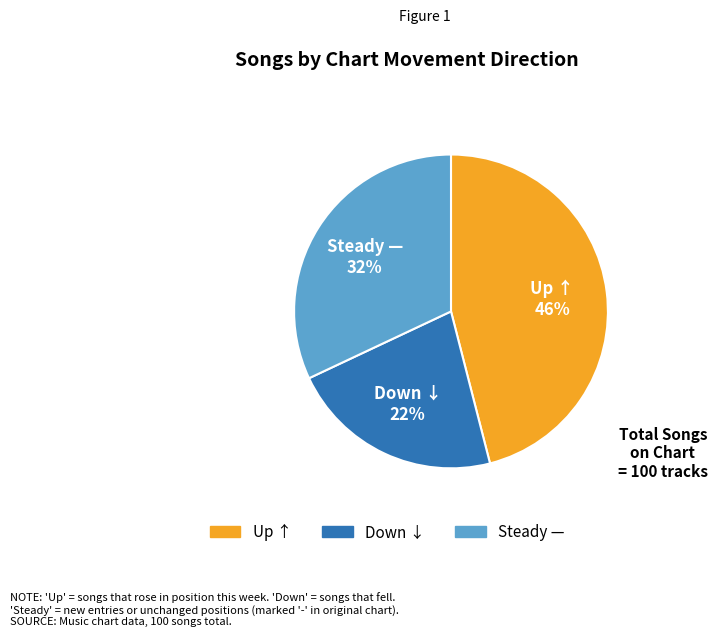

To the nearest percent, what is the average slice percentage?

33%